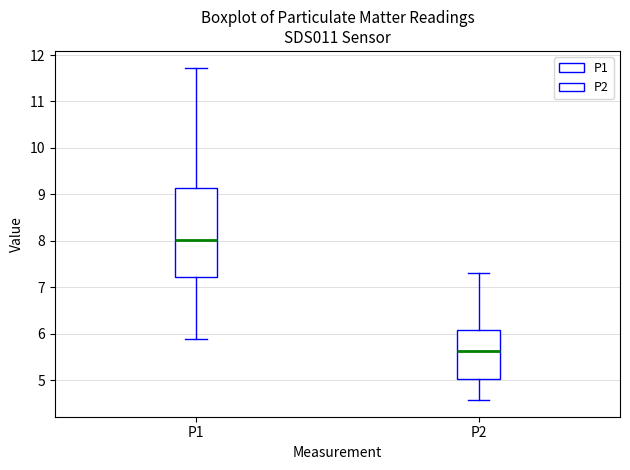

Where does the median line of the box for P1 sit on the y-axis? The values are not printed on the chart, so give them approximately, as read against the axis.

8.0